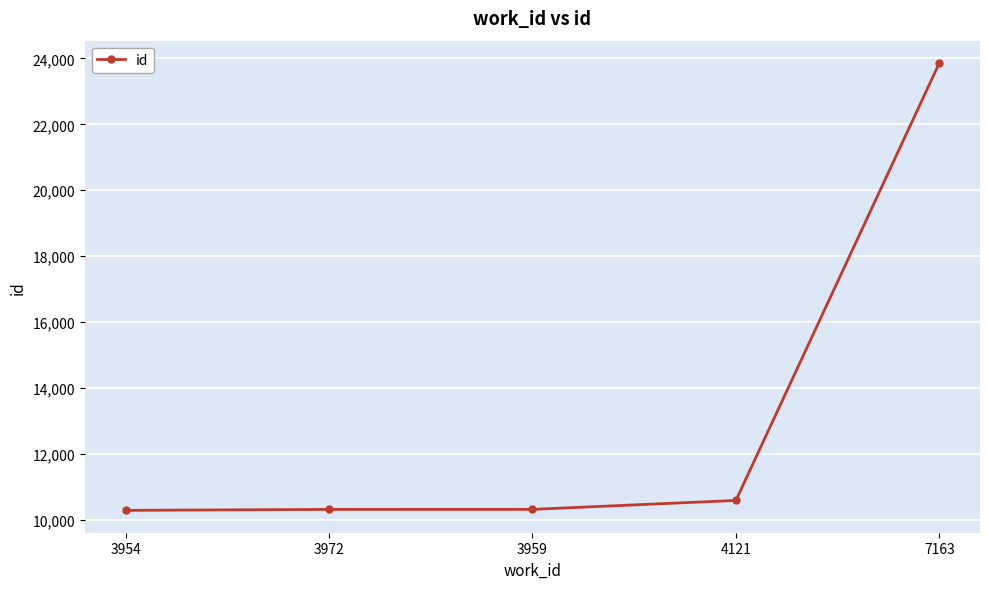

What is the change in value from 3954 to 7163?

+13579